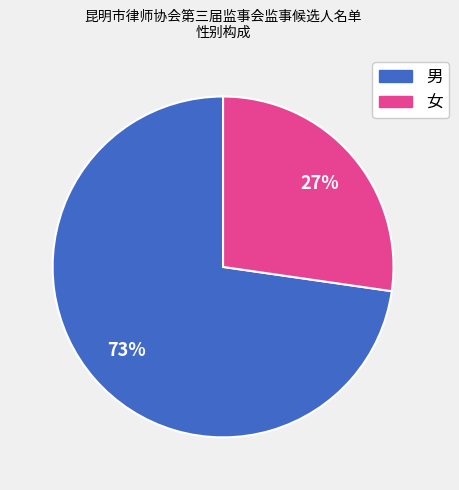

Do 男 and 女 together represent more than half of the pie?

Yes